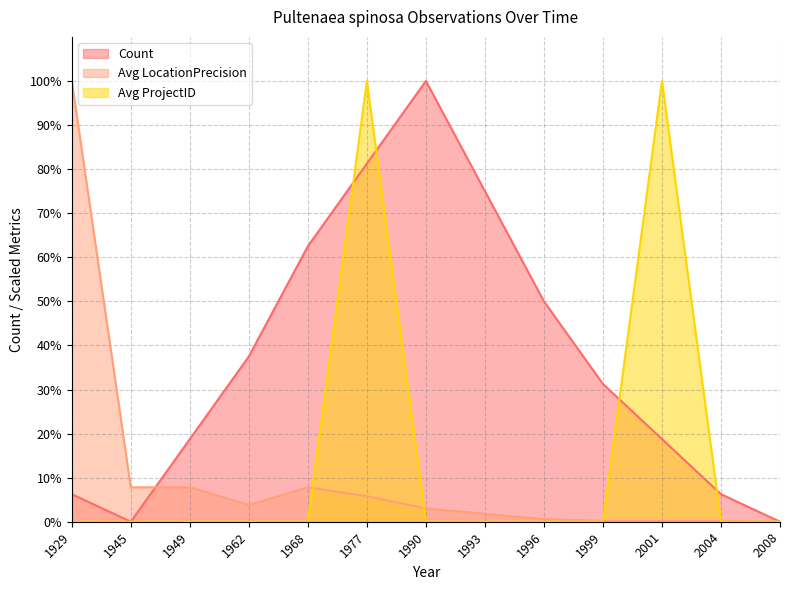

In Avg LocationPrecision, how many points are higher than both neighbors (excluding endpoints)?

1